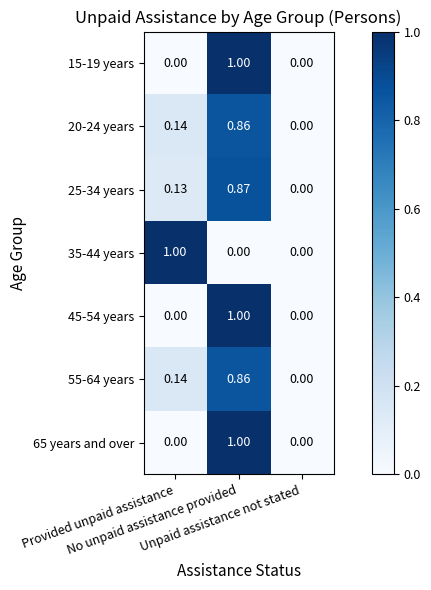

At how many categories does at least one series exceed 0?

2